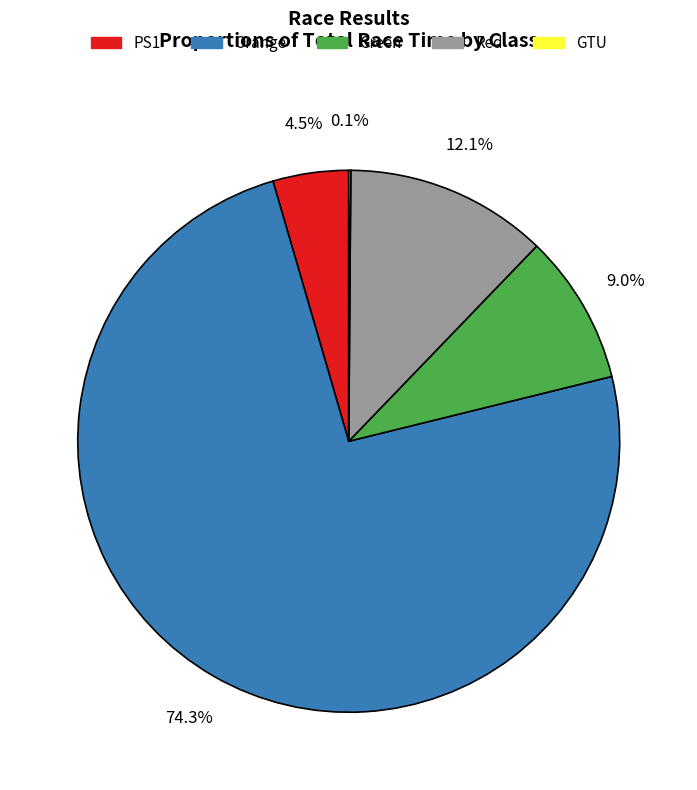

Is there a majority slice in this chart?

Yes